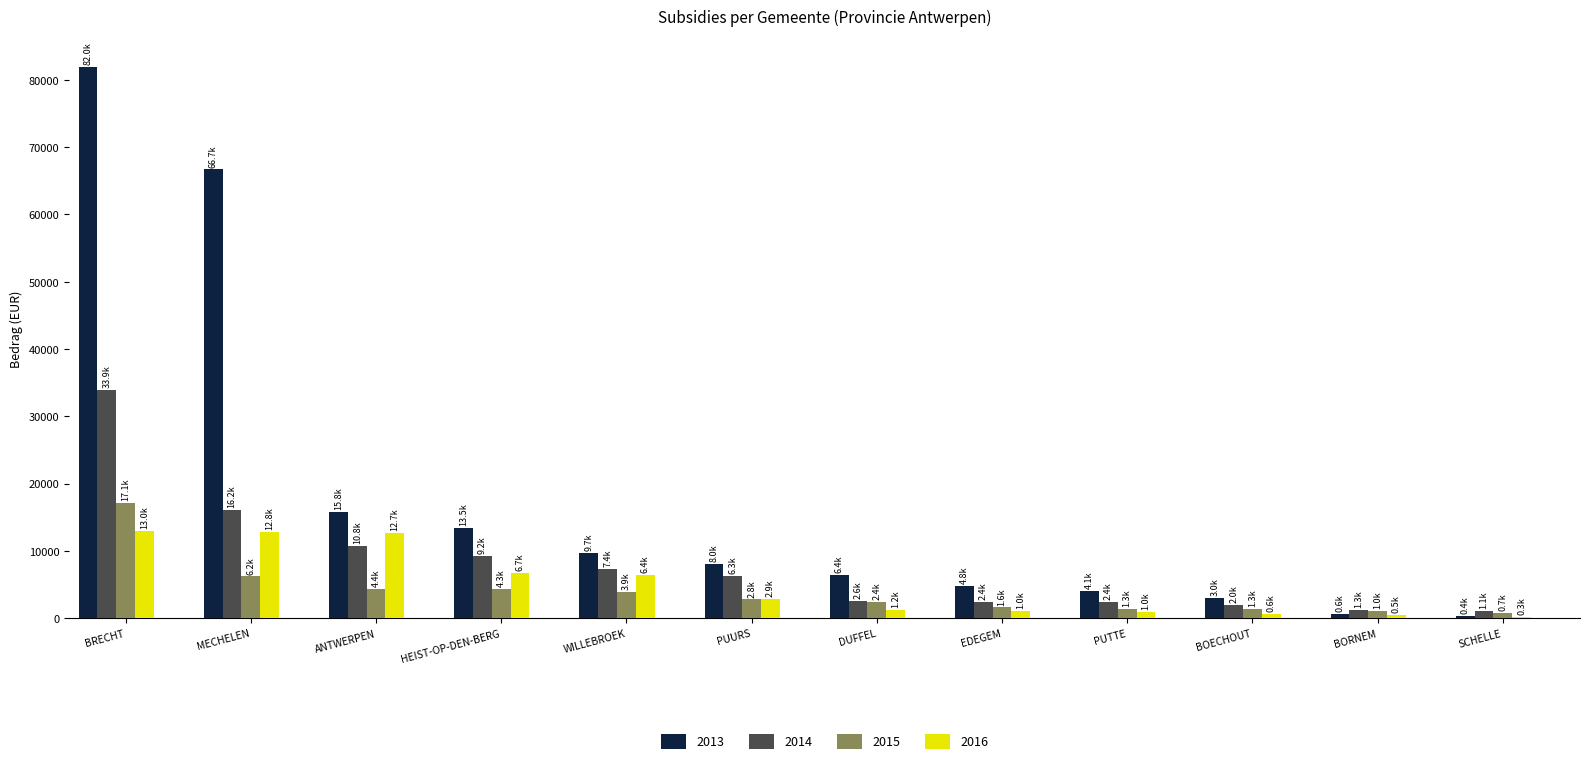

What is the total value across all series at ANTWERPEN?

43599.8